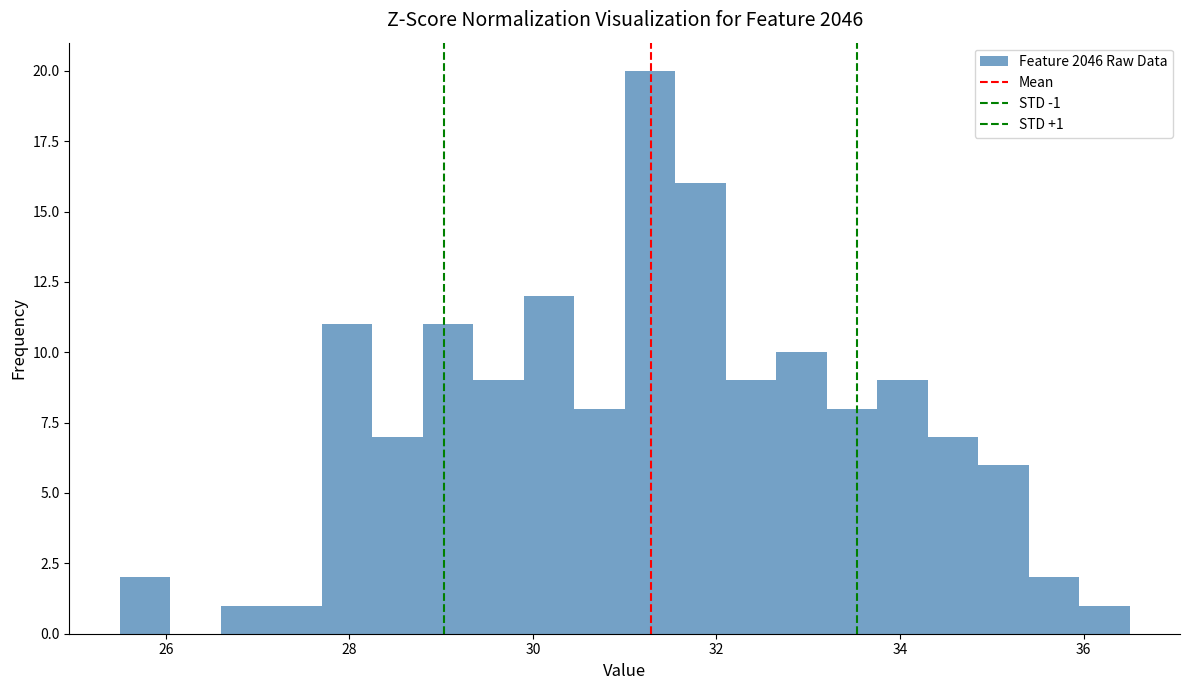

Read against the x-axis, roughly where is the centre of the tallest bar?

31.2